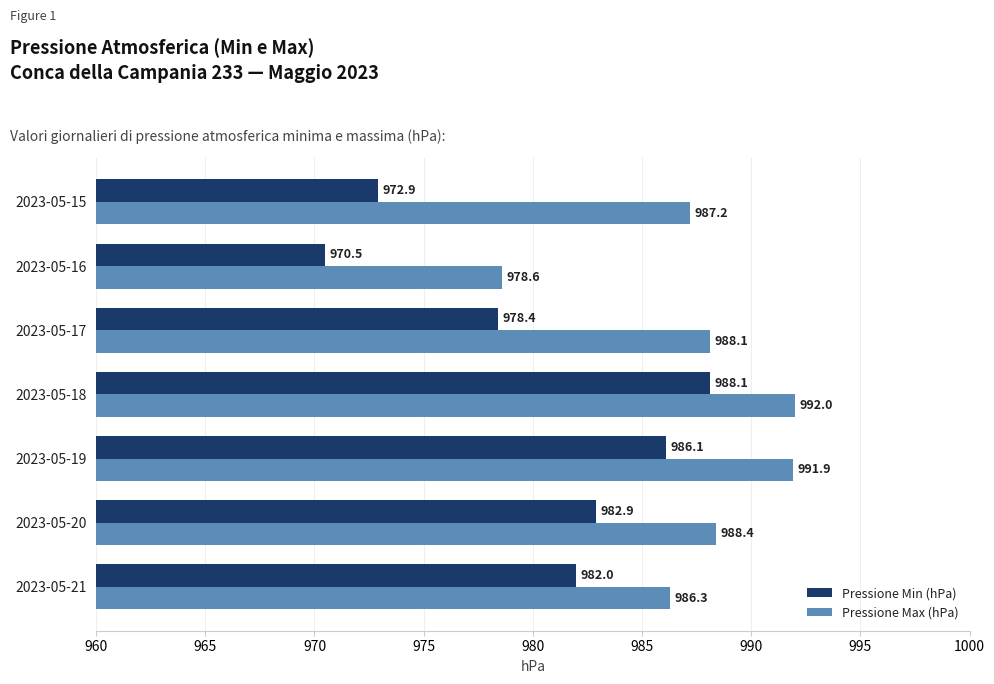

What is the greatest value displayed?

992.0